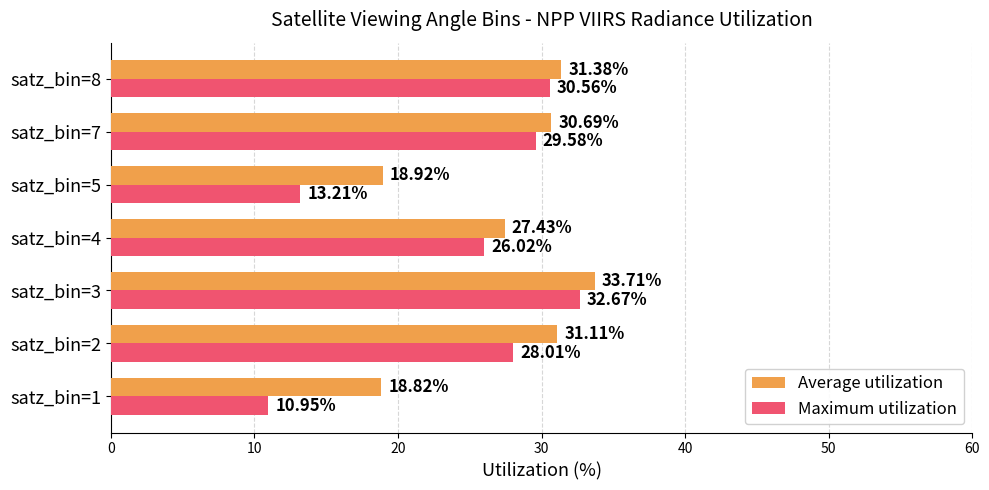

Which series has the widest spread of values?

Maximum utilization